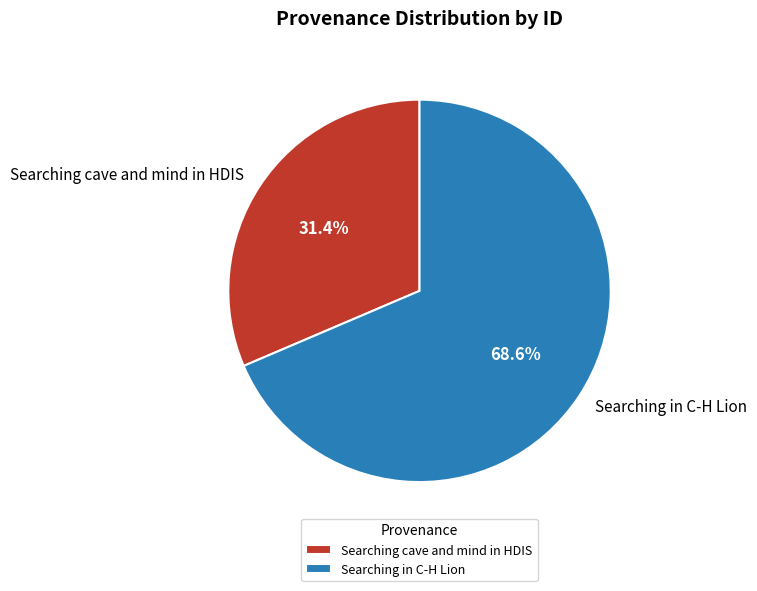

The Searching cave and mind in HDIS slice represents 31% of the pie. True or false?

True